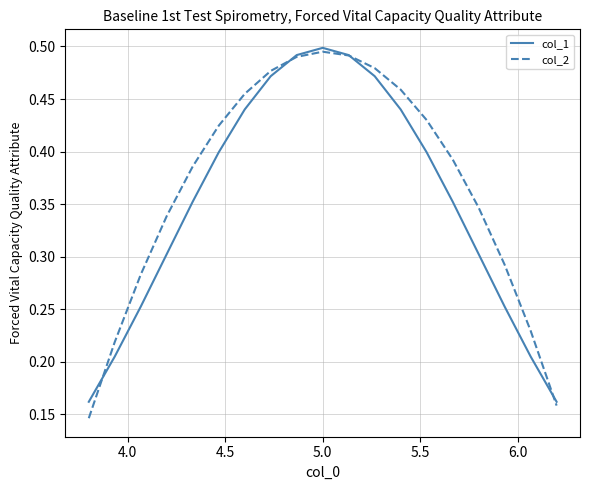

Rank the series by their average value, from lowest to highest.

col_1, col_2